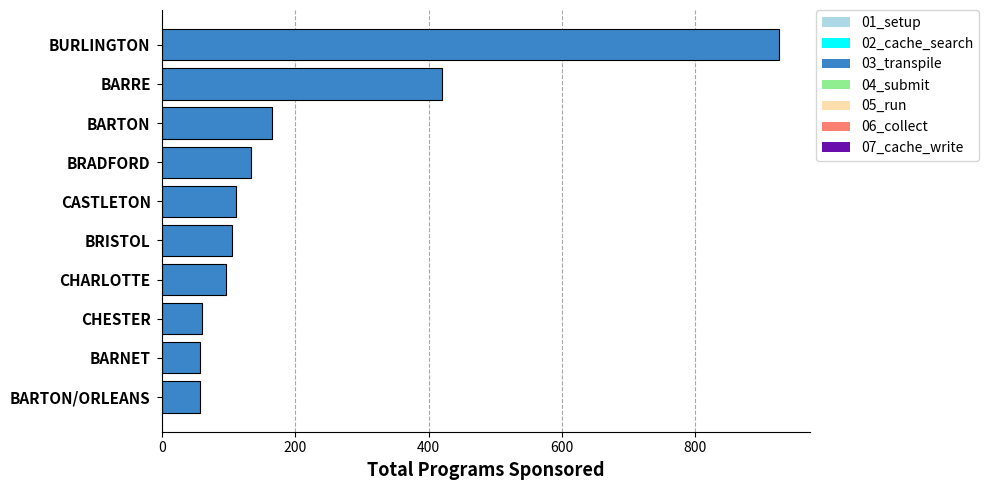

What is the difference between the maximum and second lowest values?

870